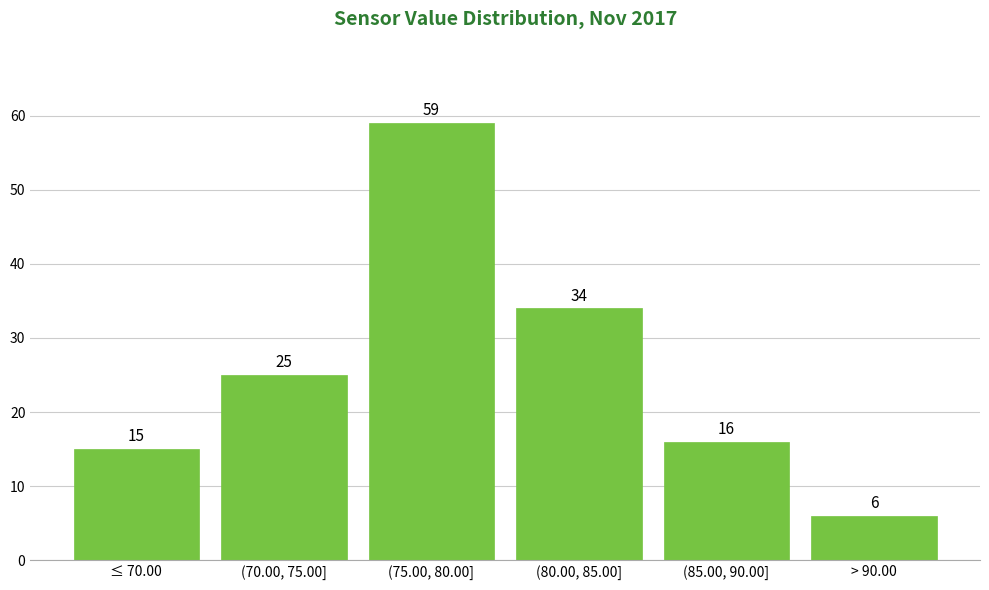

Reading left to right, transcribe all the data shown in this chart.

15	25	59	34	16	6